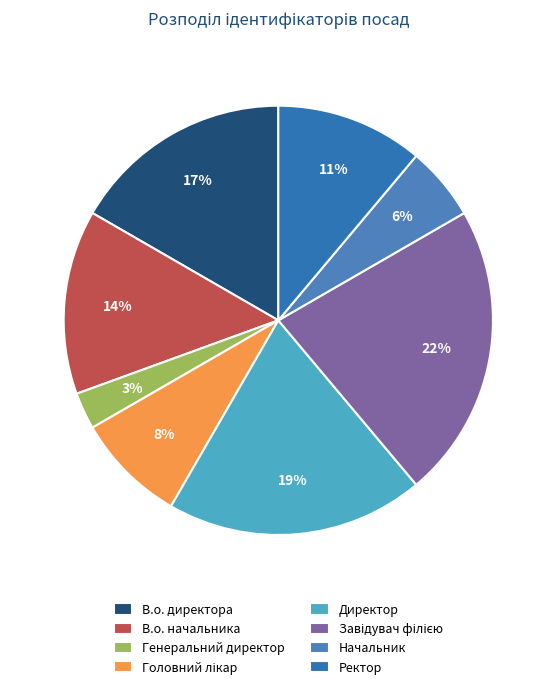

How many slices are in this pie chart?

8